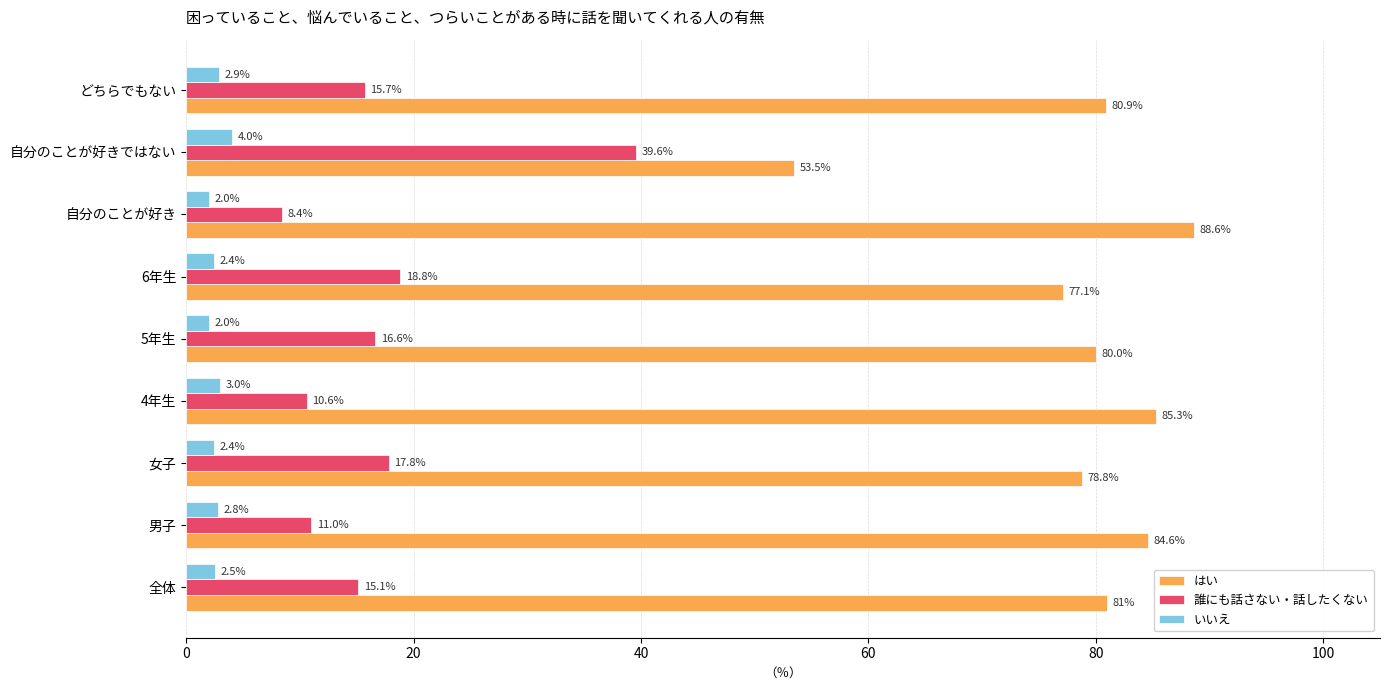

How many data points does each series have?

9